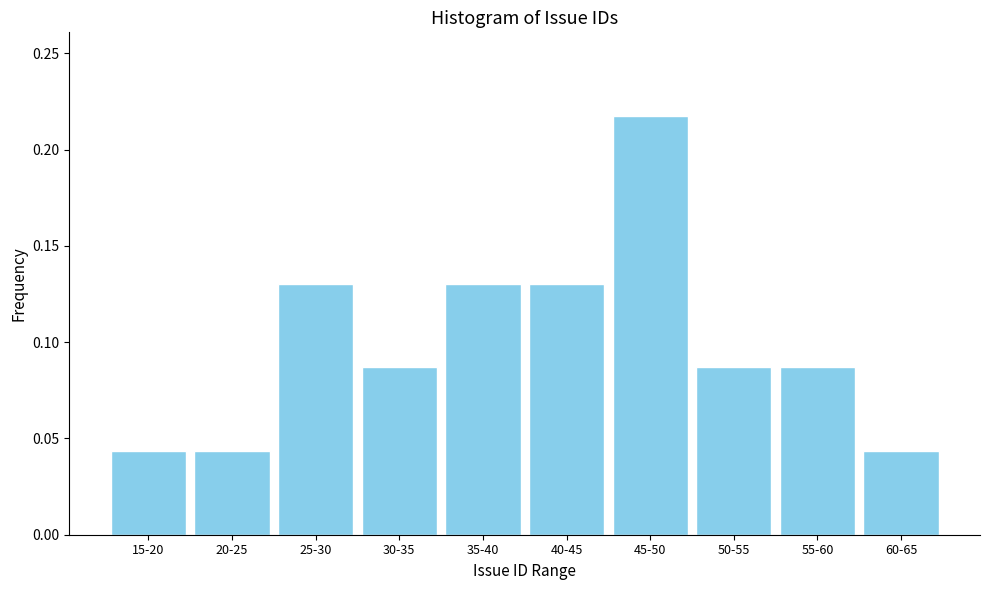

Is it true that the value at 55-60 is 0.0?

False